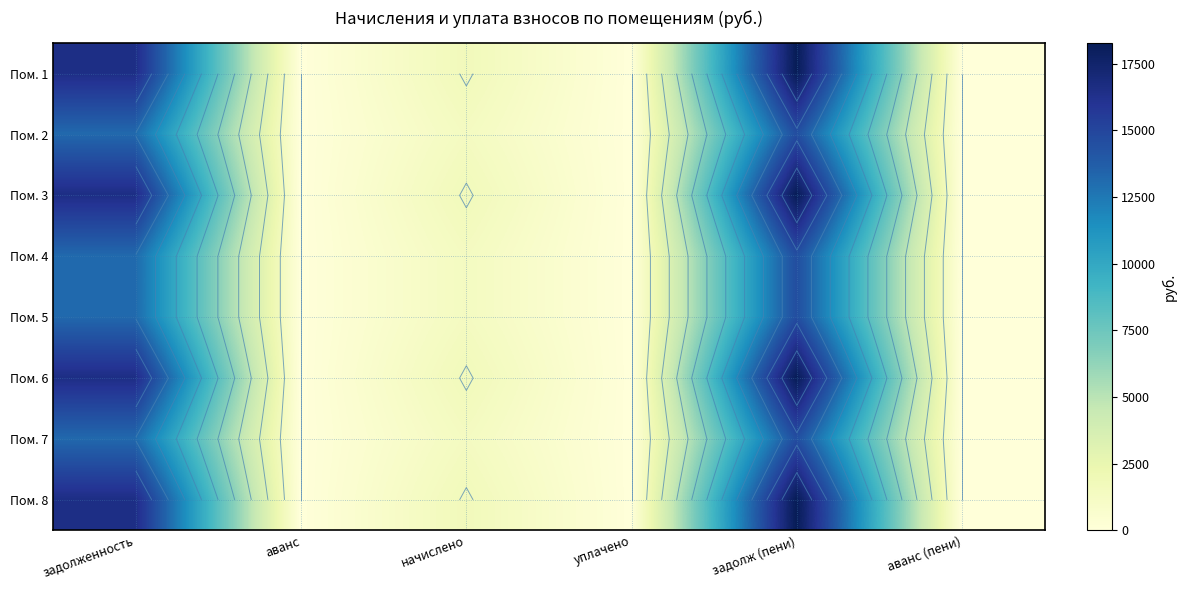

What is the average value of the Пом. 4 series?

4856.6